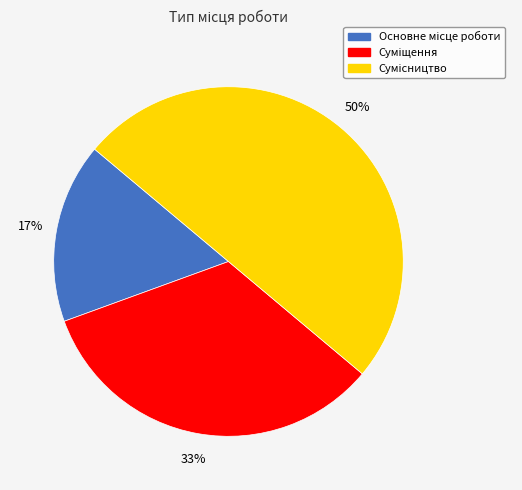

Does Суміщення account for over 50% of the chart?

No